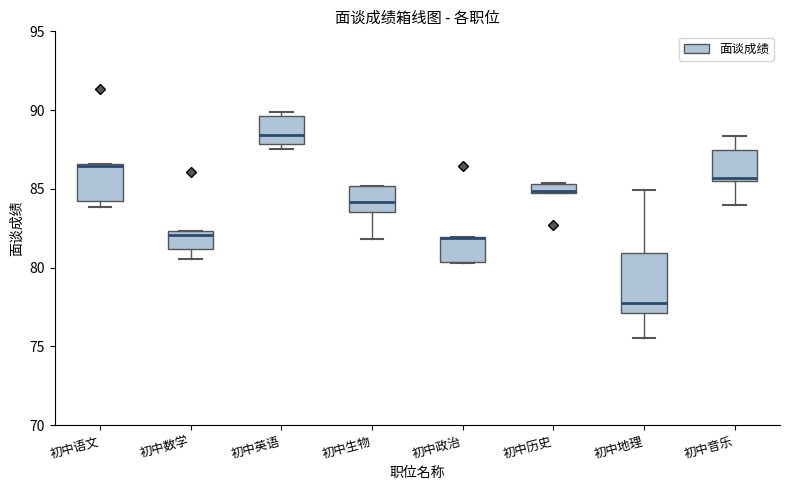

Where is the upper edge of the box for 初中音乐 on the y-axis? The values are not printed on the chart, so give them approximately, as read against the axis.

87.5